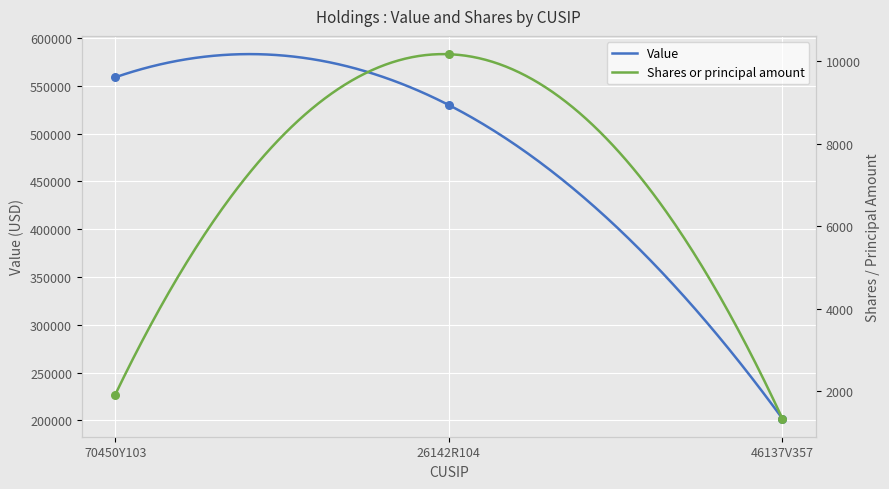

Is the value of Shares or principal amount at 70450Y103 greater than the value of Value at 46137V357?

No